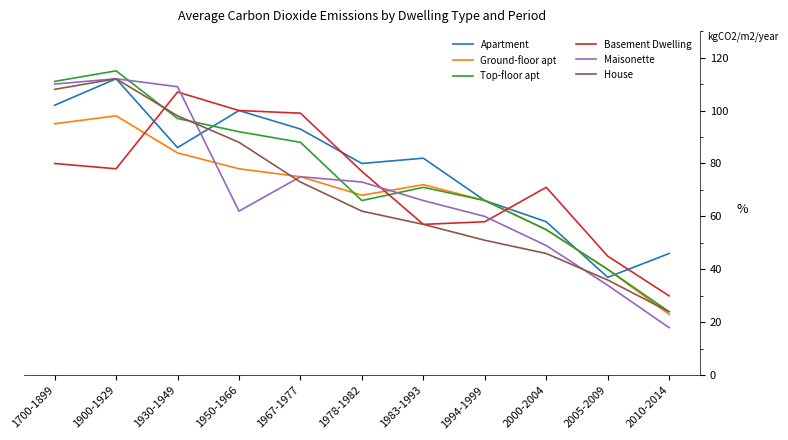

The Top-floor apt series shows 97 at 1930-1949. True or false?

True